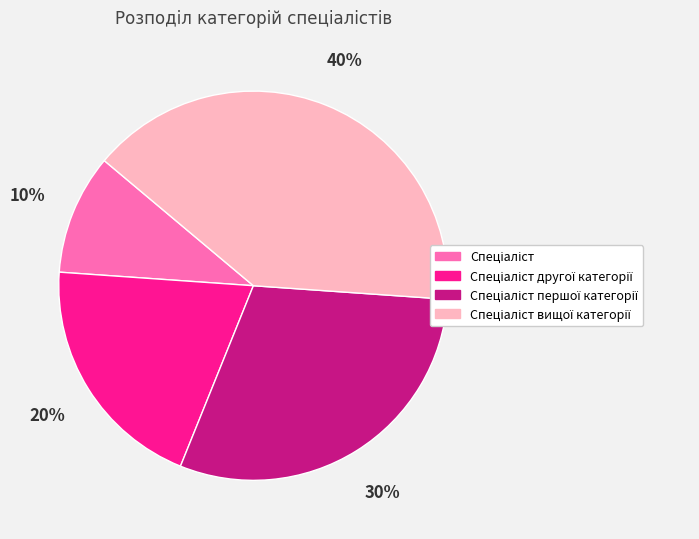

To the nearest percent, what is the average slice percentage?

25%